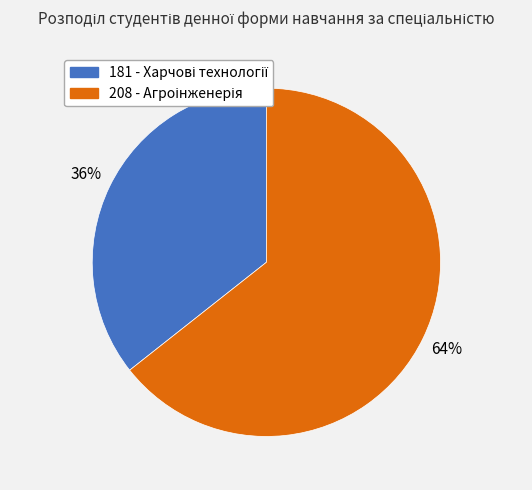

What is the largest slice in the pie chart?

208